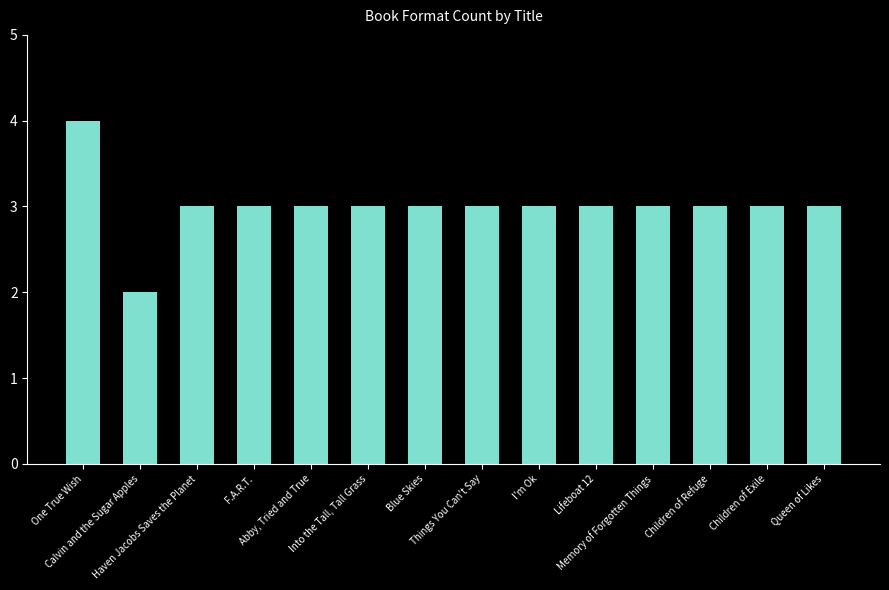

The value at Abby, Tried and True is 3. True or false?

True